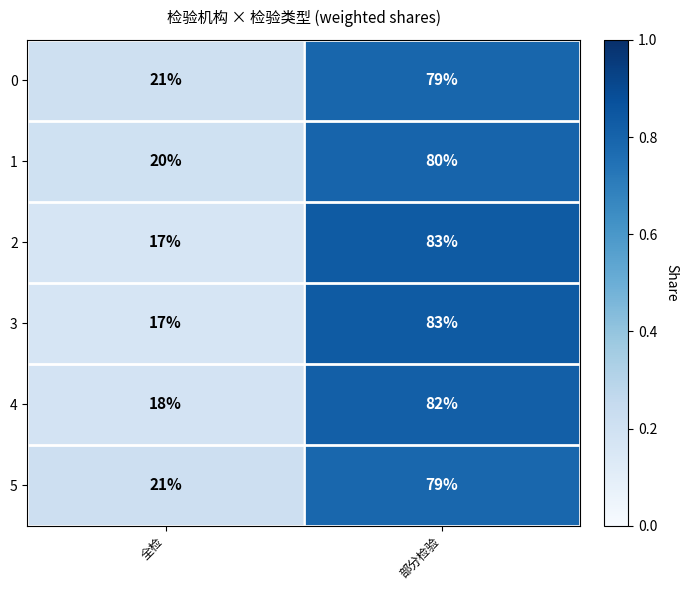

Where is 1 nearest to the value 50?

全检